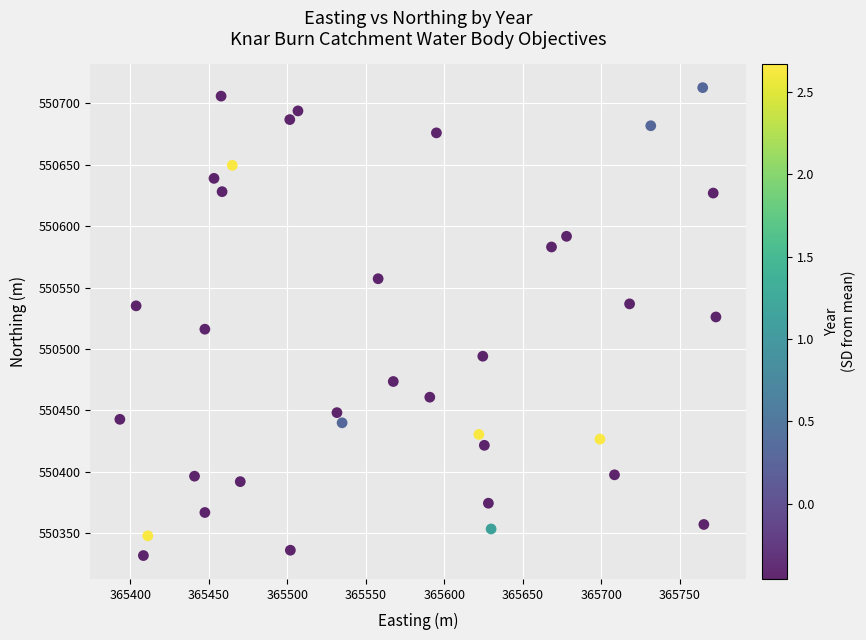

What is the range of Y values (max minus min)?

381.0